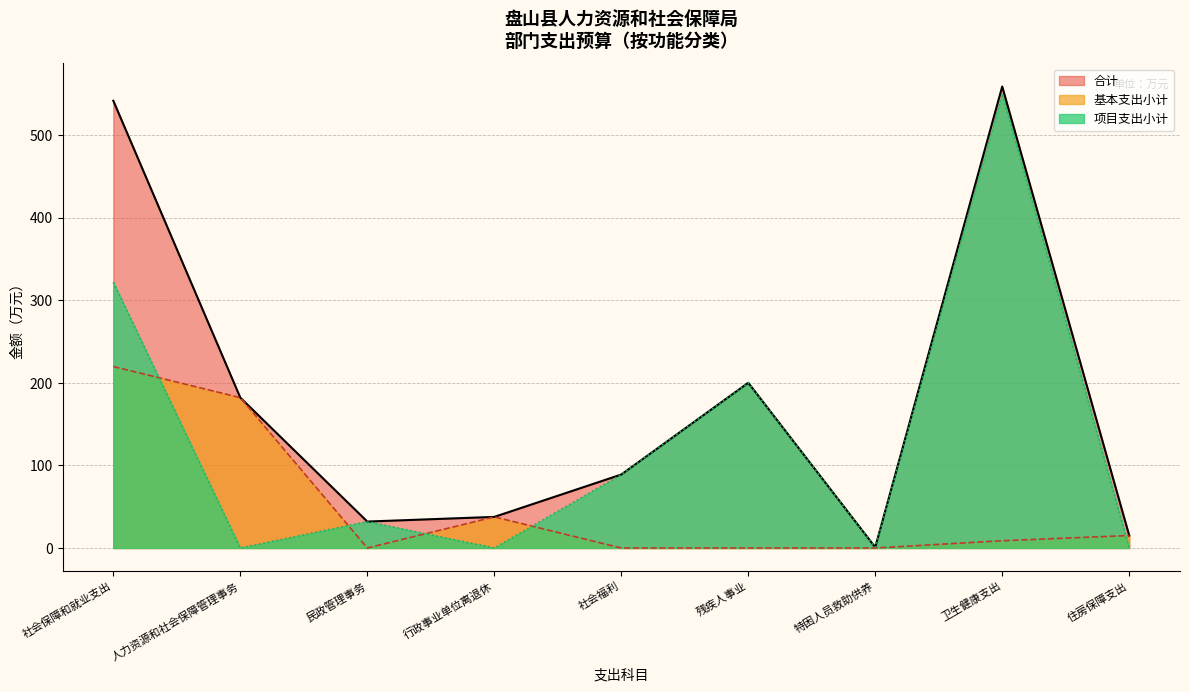

At which label is 项目支出小计 closest to 275?

社会保障和就业支出